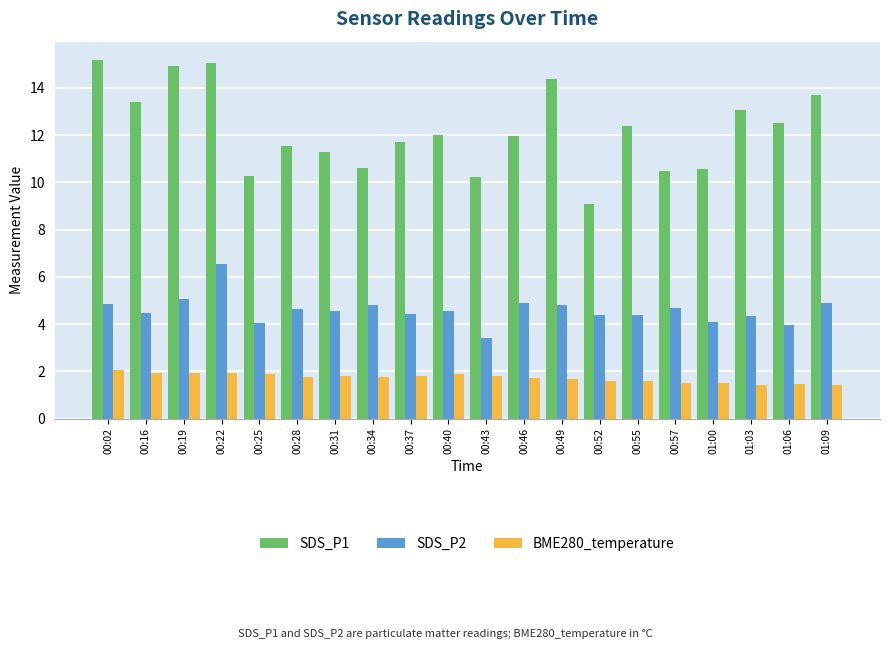

The SDS_P1 series shows 3.8 at 00:49. True or false?

False